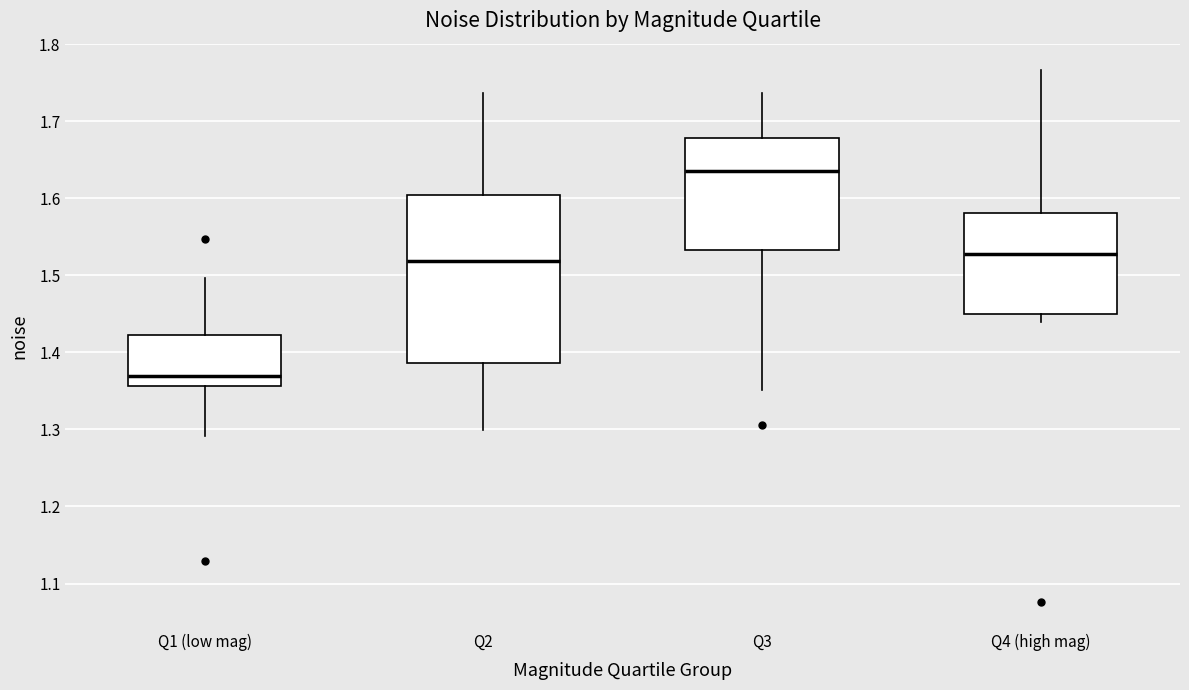

Reading left to right, read every box against the y-axis: the position of its median line, the range the box covers, and the ends of its whiskers. The values are not printed on the chart, so give them approximately, as read against the axis.

Q1 (low mag): median 1.37, box 1.36 to 1.42, whiskers 1.29 to 1.50
Q2: median 1.52, box 1.39 to 1.60, whiskers 1.30 to 1.74
Q3: median 1.64, box 1.53 to 1.68, whiskers 1.35 to 1.74
Q4 (high mag): median 1.53, box 1.45 to 1.58, whiskers 1.44 to 1.77